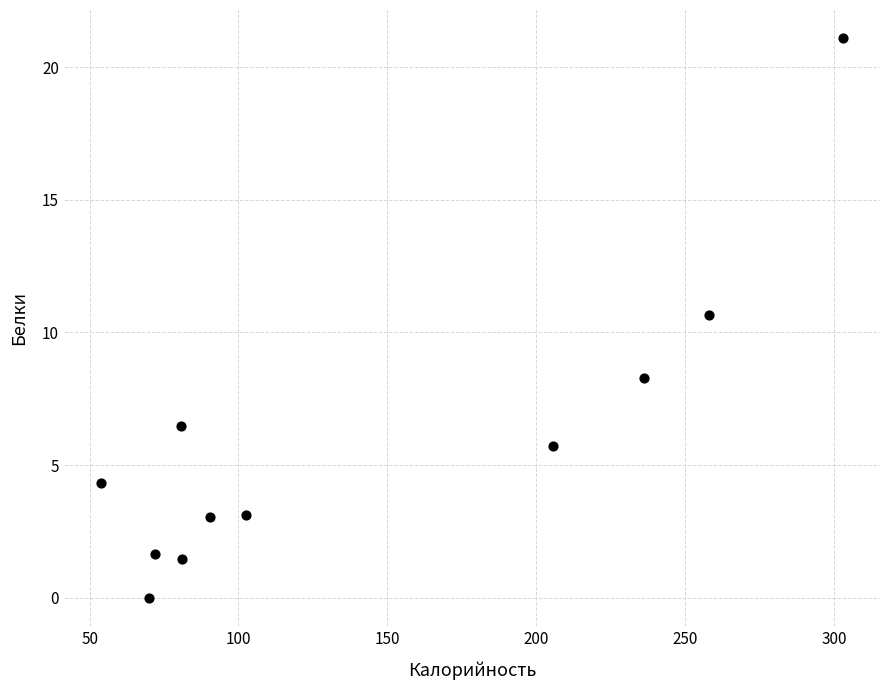

What Y value in the scatter plot is closest to 10?

10.6